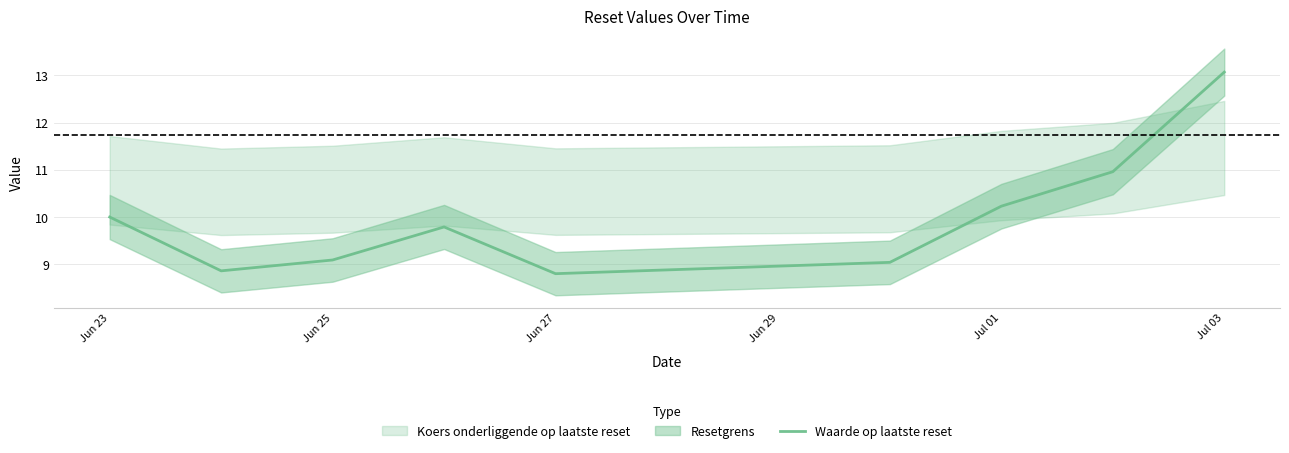

Is it true that Waarde op laatste reset equals 10.2 at Jul 01?

True